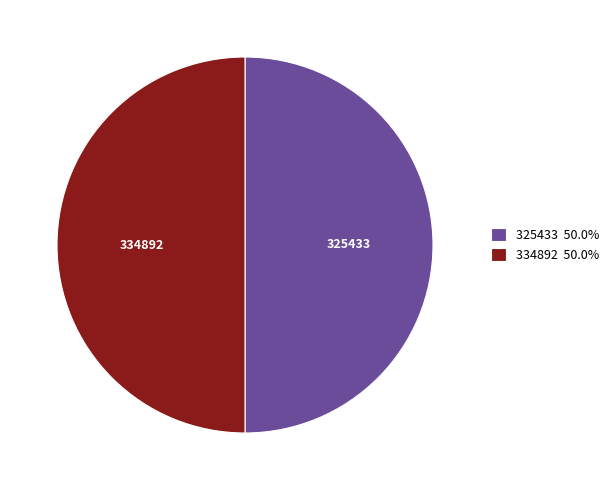

What is the ratio of the value at 325433 50.0% to the value at 334892 50.0%?

1.0